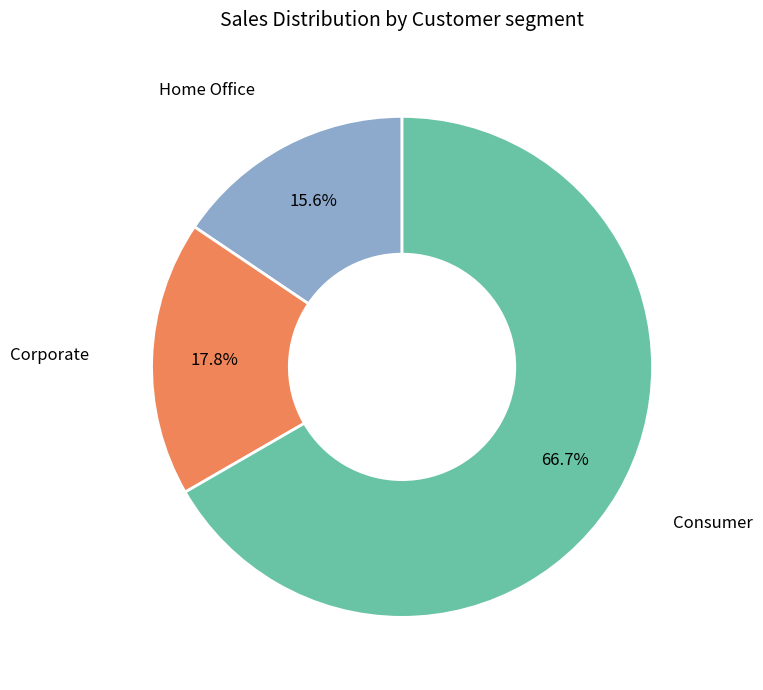

Is there any slice that represents more than half of the pie?

Yes